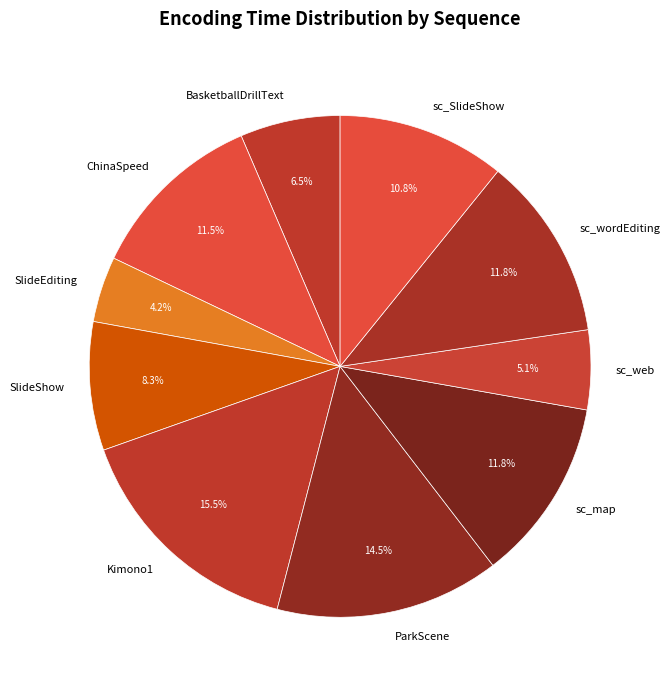

What is the smallest slice in the pie chart?

SlideEditing